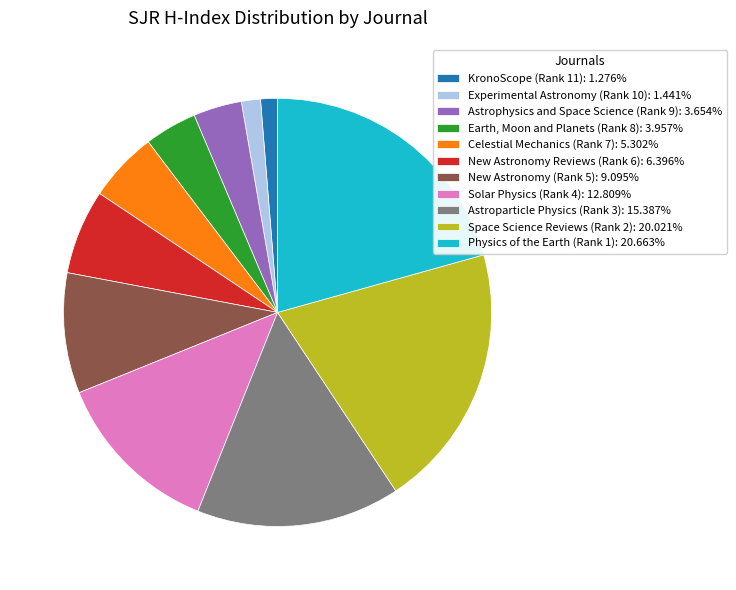

Does Astroparticle Physics (Rank 3): 15.387% account for over 50% of the chart?

No